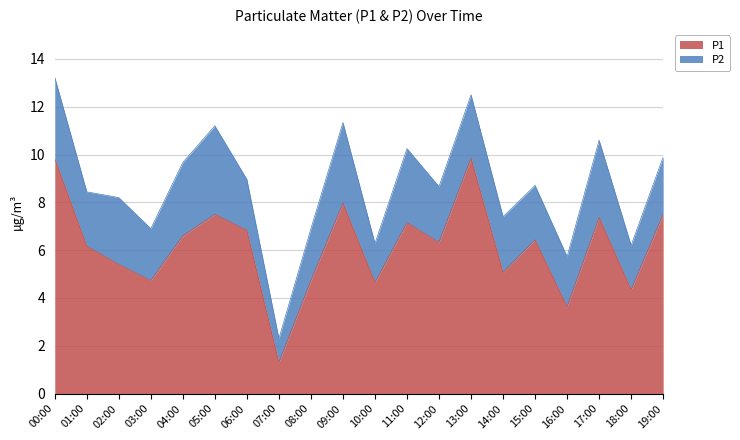

What is the average value?

6.2